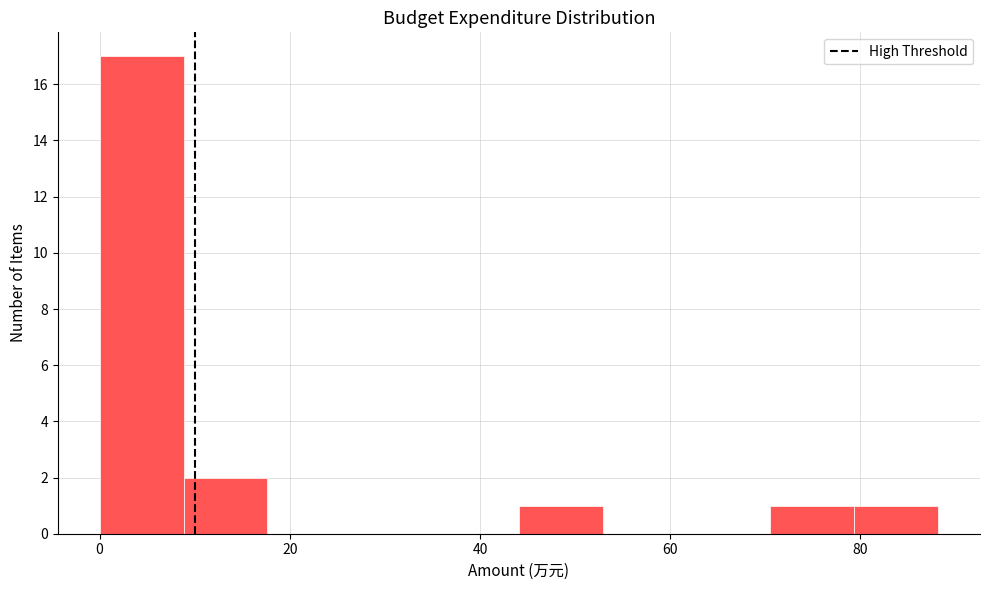

How tall is the bar that spans 0 to 8 on the x-axis? Neither the bar edges nor the heights are printed on the chart, so give them approximately, as read against the axes.

17